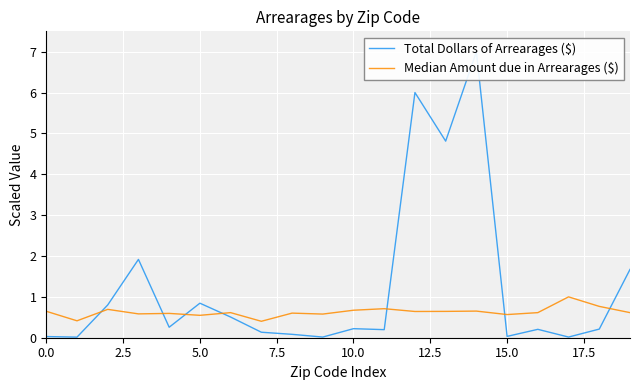

Which category has the highest value in the Median Amount due in Arrearages ($) series?

17